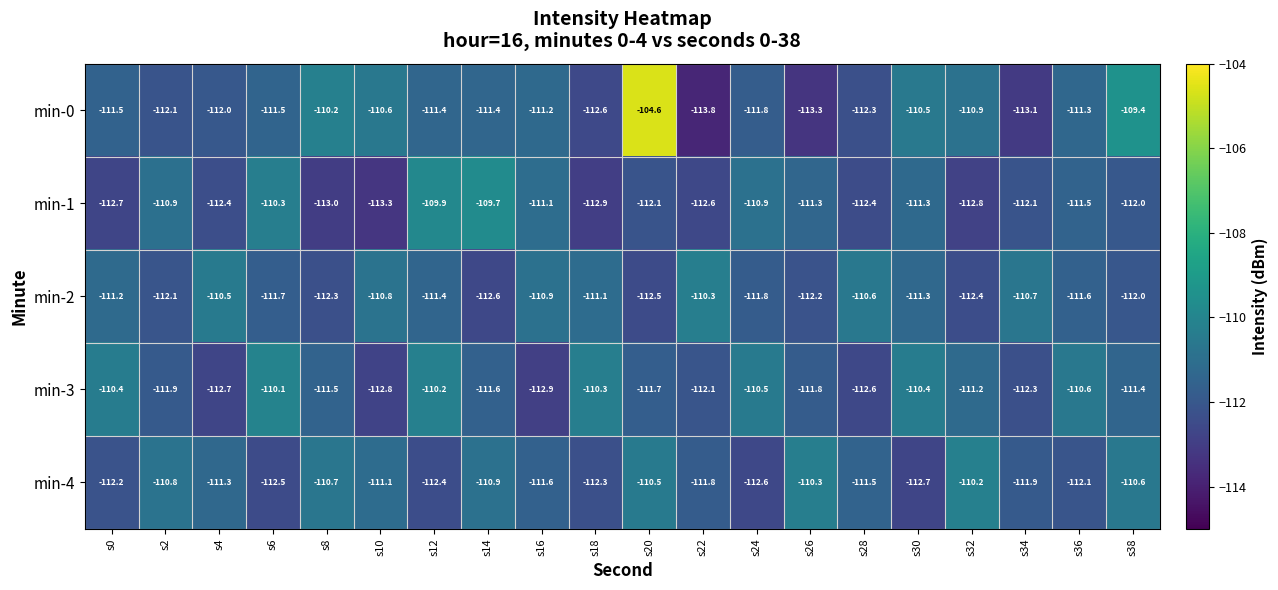

At s16, list the series in order from smallest to largest.

min-3, min-4, min-0, min-1, min-2